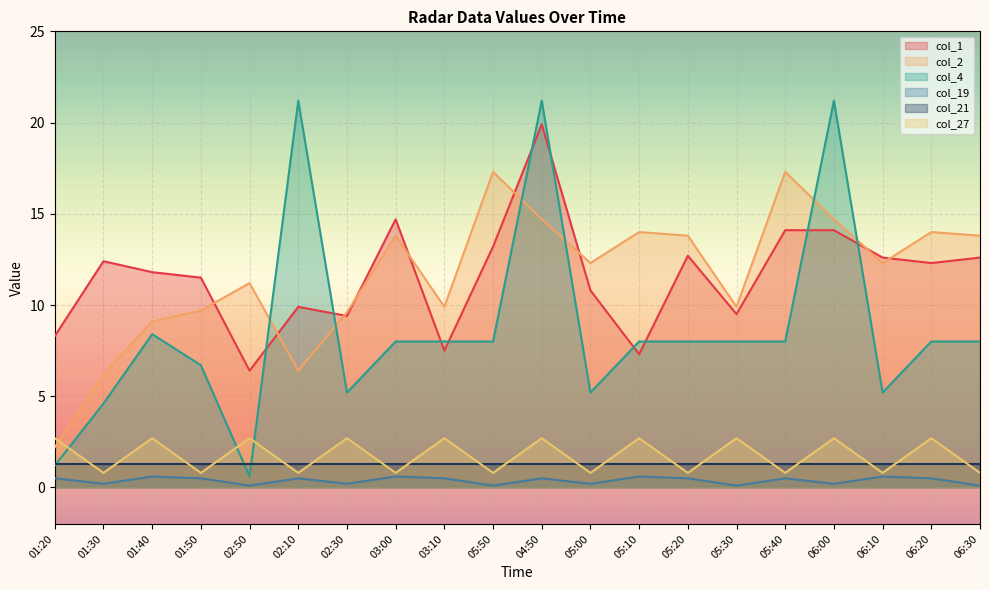

Rank the series at 03:10 from lowest to highest value.

col_19, col_21, col_27, col_1, col_4, col_2